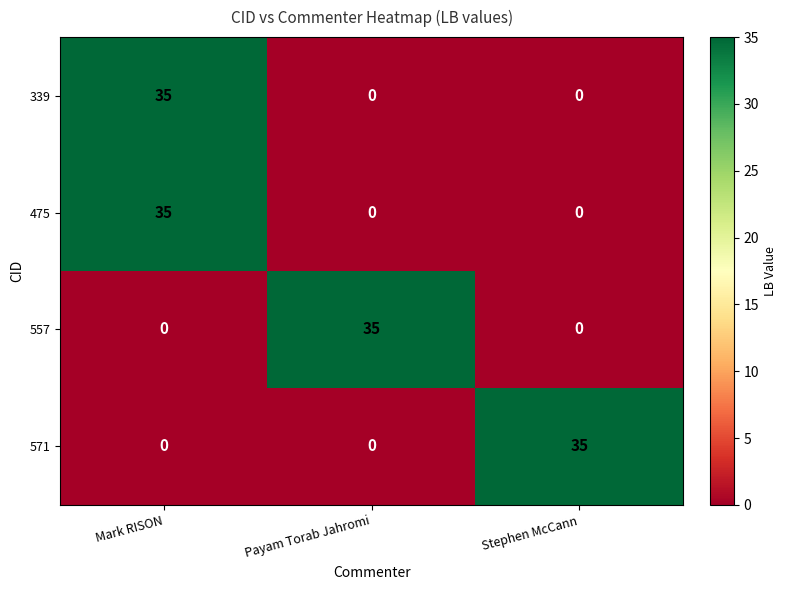

At how many categories does at least one series exceed 4?

3